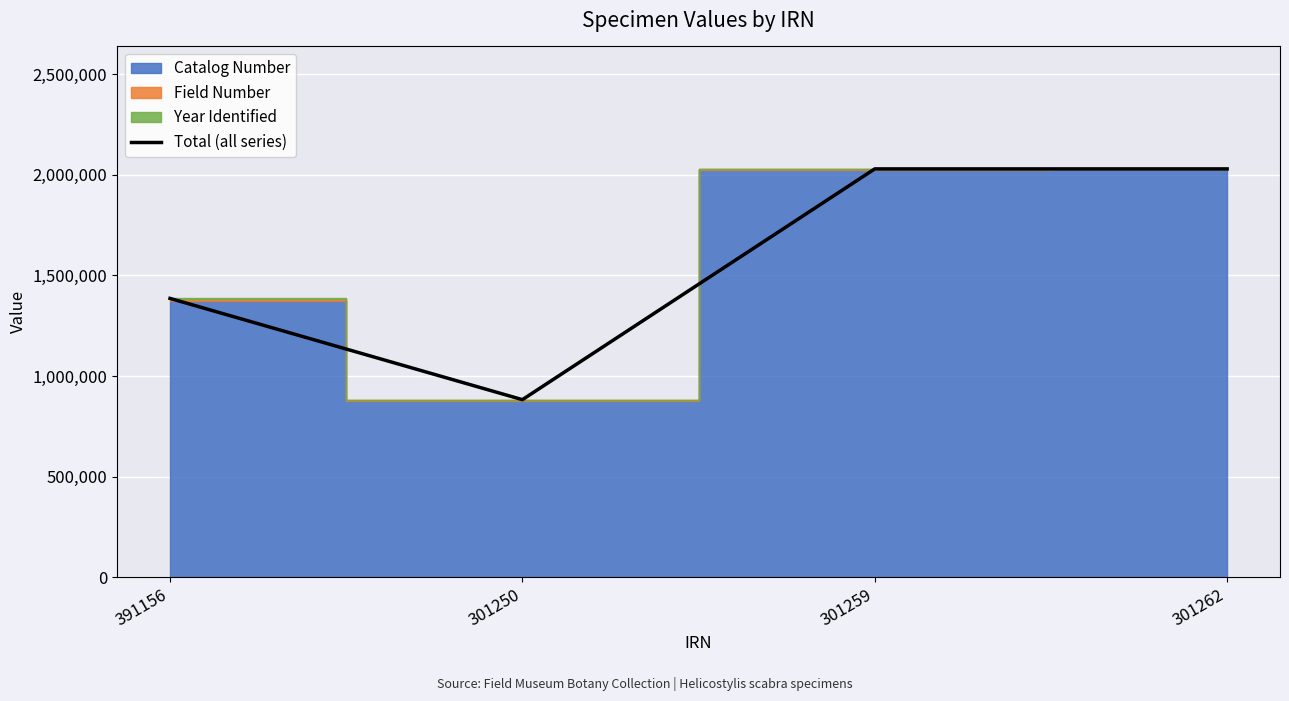

What is the sum of the values at 391156 and 301250?

2267998